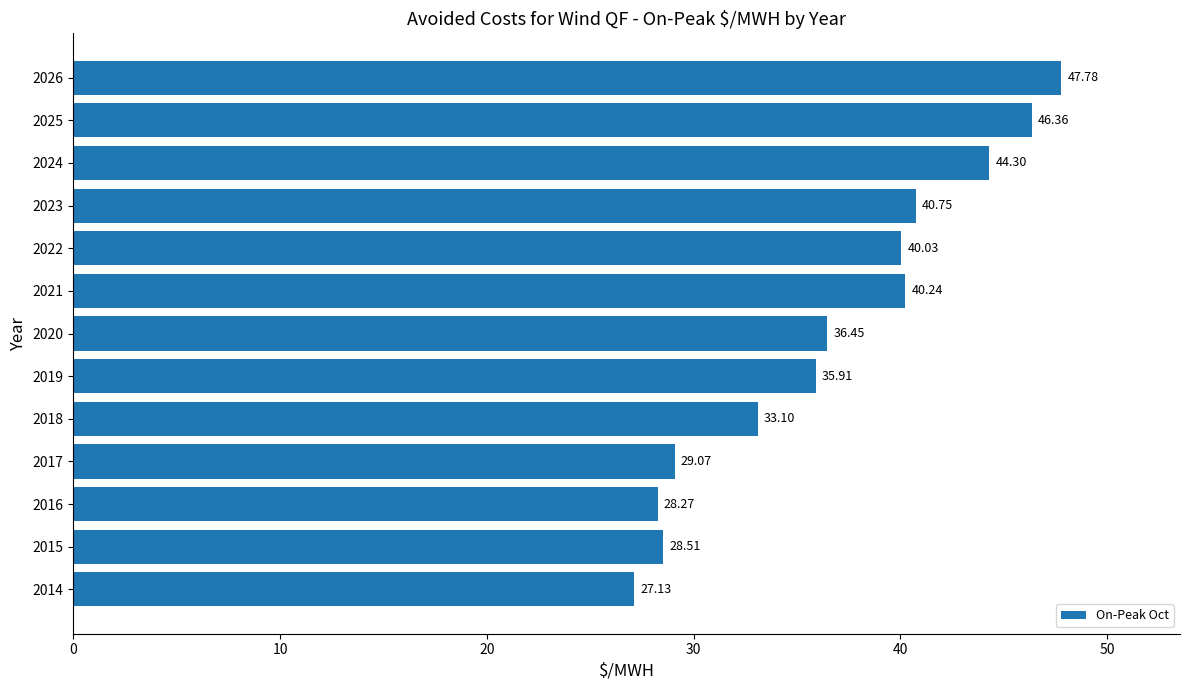

Rank the categories by value from lowest to highest.

2014, 2016, 2015, 2017, 2018, 2019, 2020, 2022, 2021, 2023, 2024, 2025, 2026